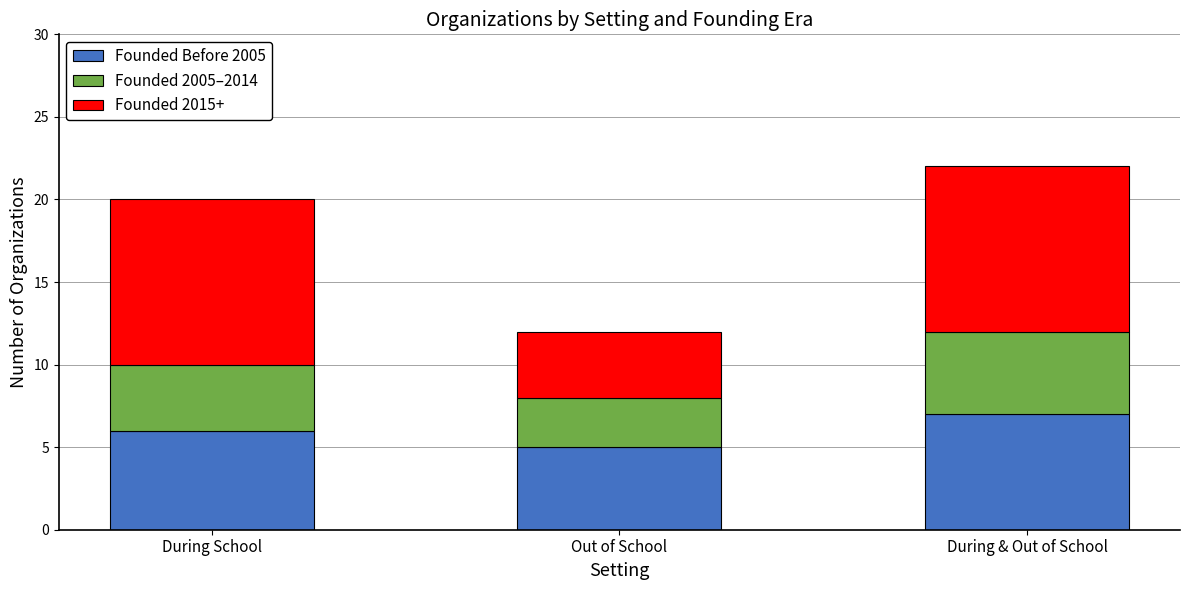

What is the total value across all series at During School?

20